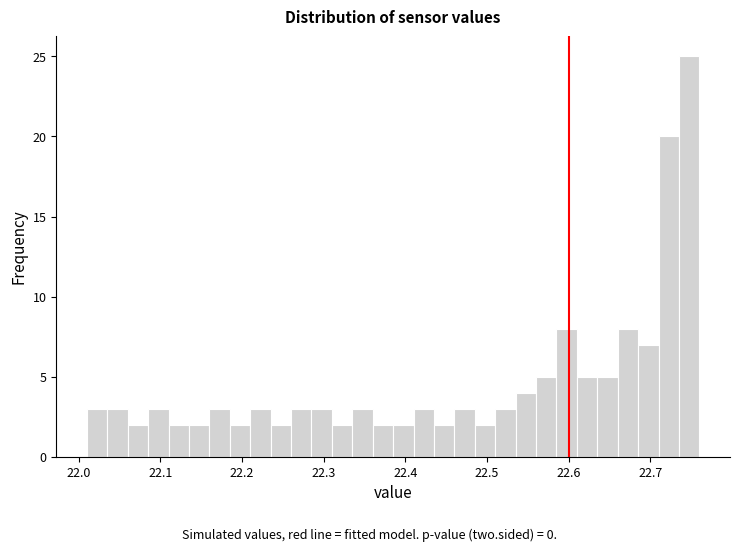

Around what value on the x-axis is the tallest bar? Give the approximate position of its centre, as read against the axis.

22.75